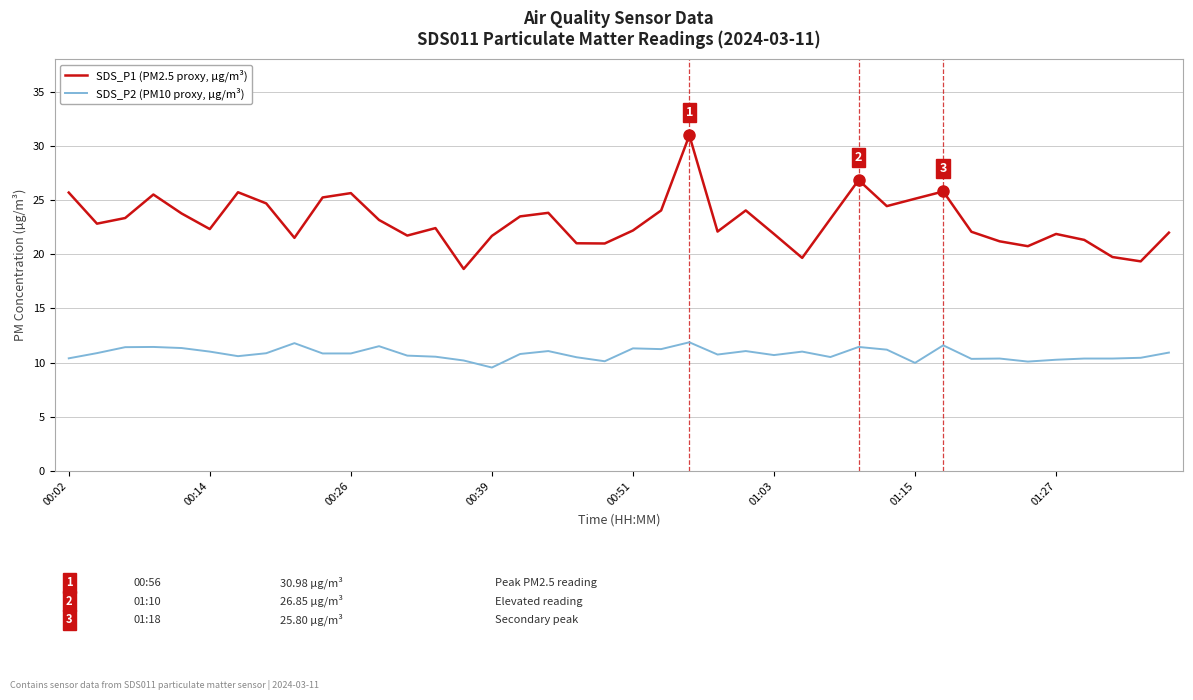

Which series has the largest total across all categories?

SDS_P1 (PM2.5 proxy, µg/m³)